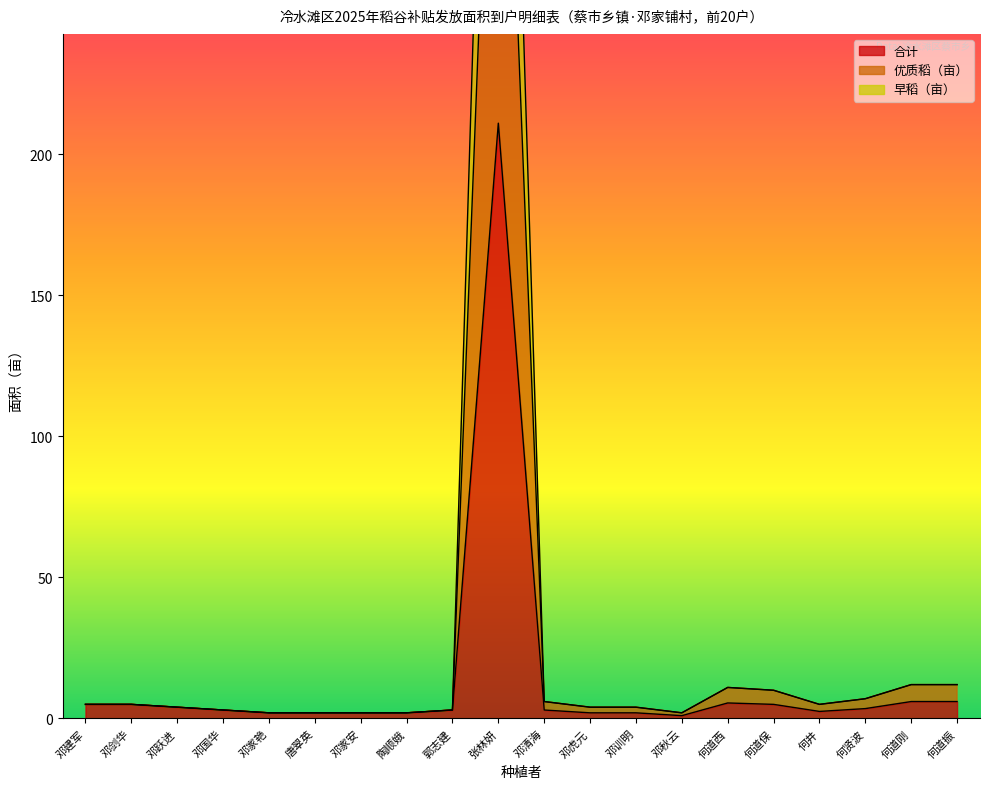

What is the difference between the highest and lowest values at 何道保?

5.0